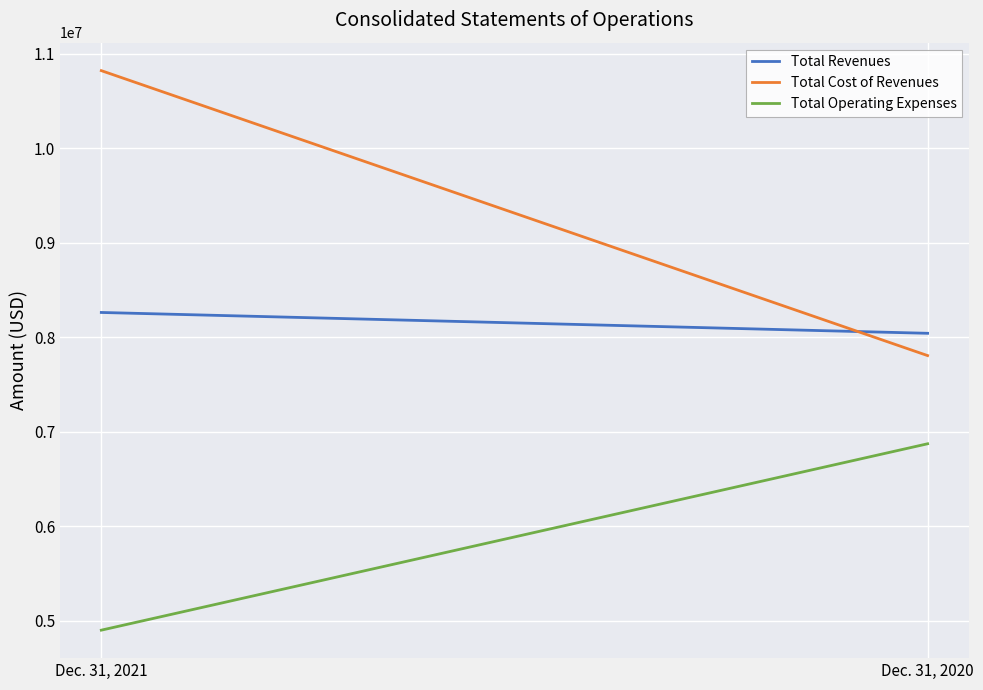

Which series has the largest total across all categories?

Total Cost of Revenues